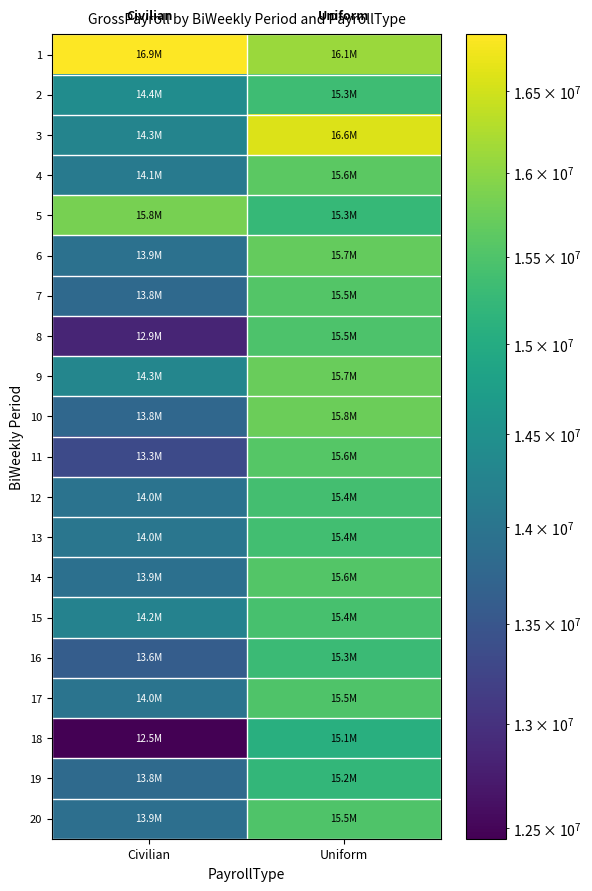

Which label corresponds to the largest value in the chart?

Civilian